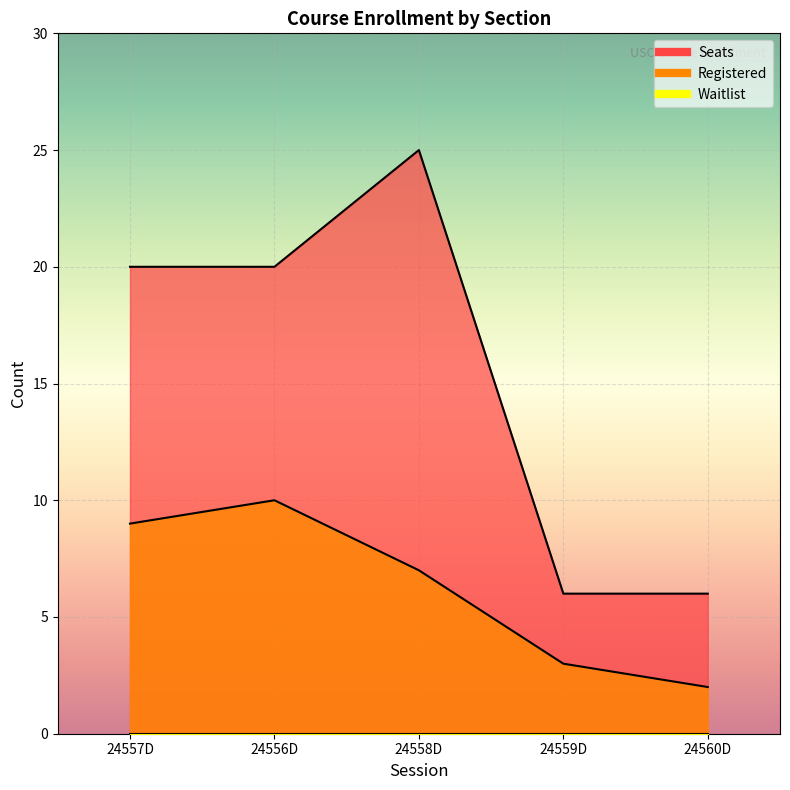

The Registered series shows 4 at 24558D. True or false?

False